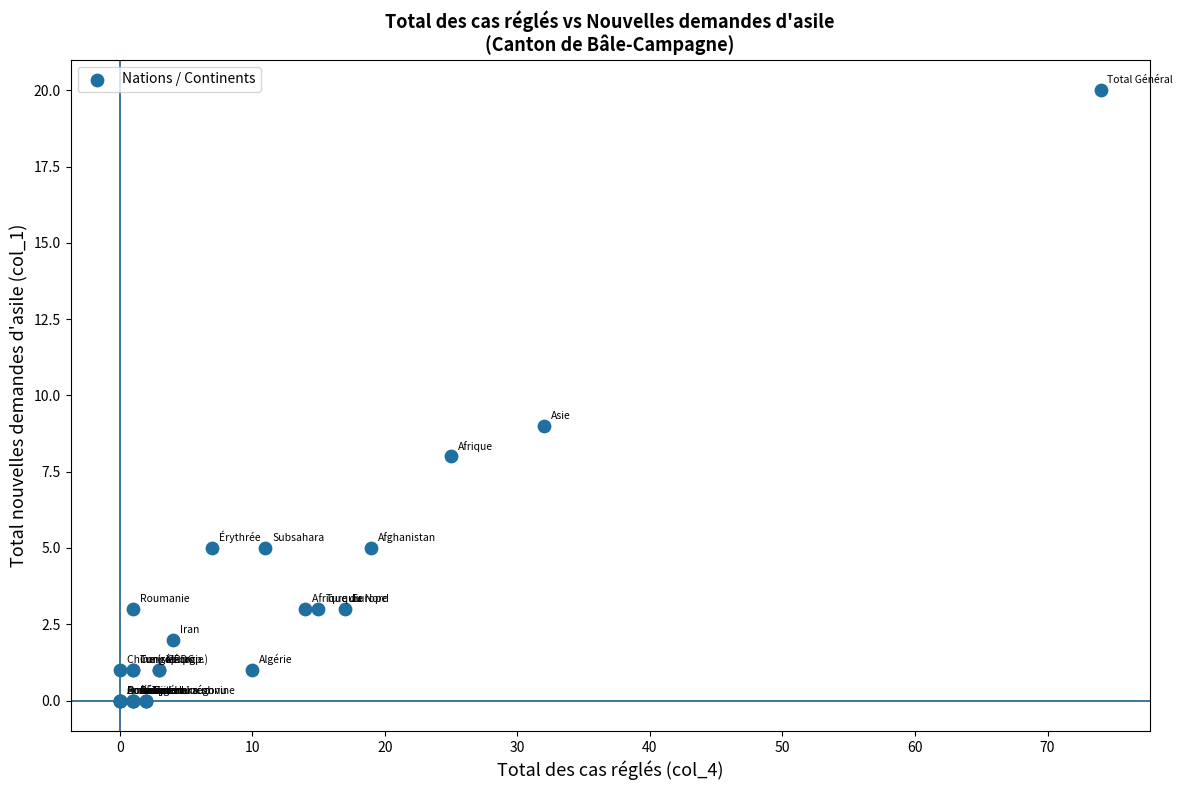

What Y value in the scatter plot is closest to 10?

9